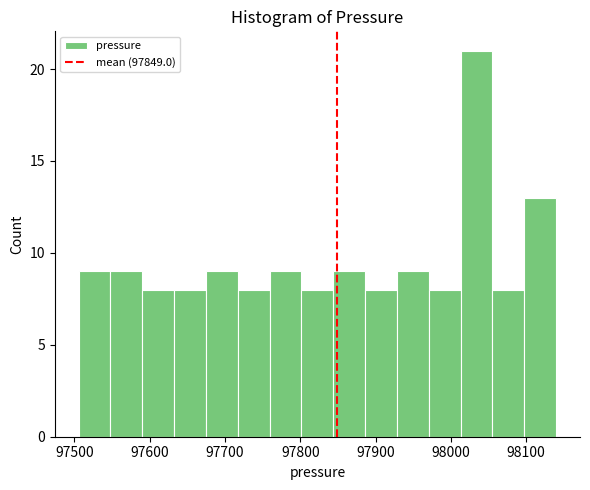

Reading left to right, list every bar in this chart as the range it spans on the x-axis followed by its height. Neither the bar edges nor the heights are printed on the chart, so give them approximately, as read against the axes.

97510 to 97550: 9
97550 to 97590: 9
97590 to 97630: 8
97630 to 97670: 8
97670 to 97720: 9
97720 to 97760: 8
97760 to 97800: 9
97800 to 97840: 8
97840 to 97890: 9
97890 to 97930: 8
97930 to 97970: 9
97970 to 98010: 8
98010 to 98060: 21
98060 to 98100: 8
98100 to 98140: 13